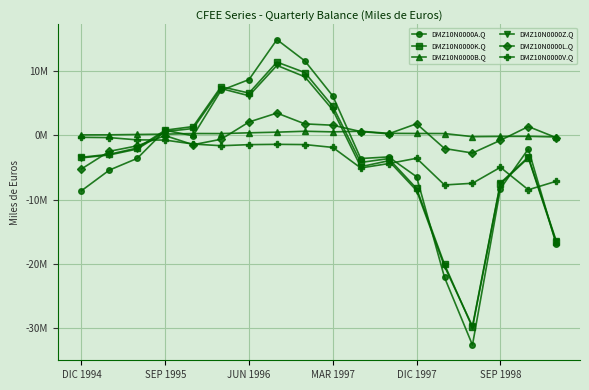

How many times do DMZ10N0000A.Q and DMZ10N0000B.Q cross each other?

4